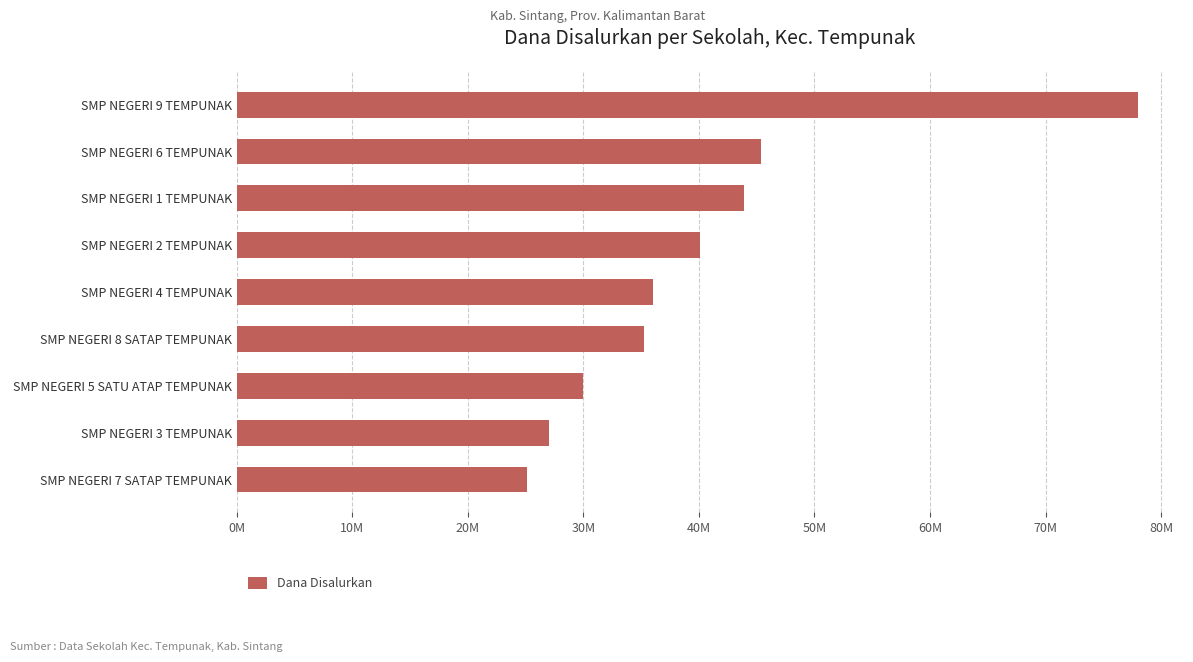

Does the chart contain any negative values?

No